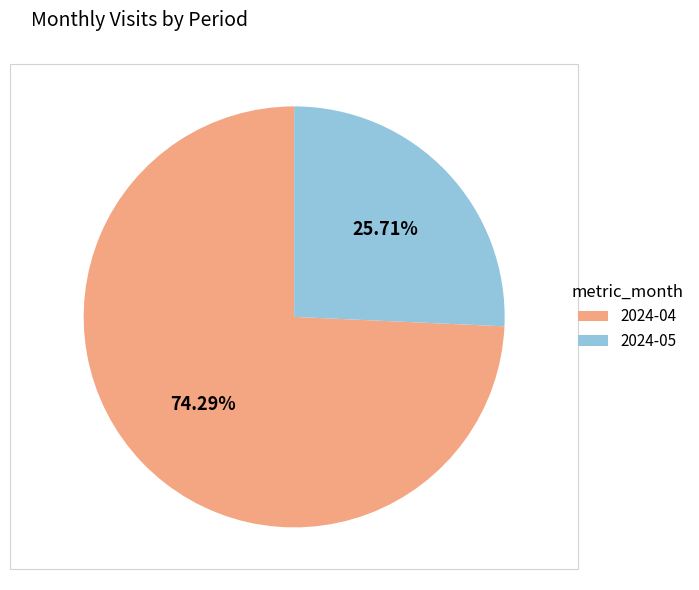

Is there a majority slice in this chart?

Yes